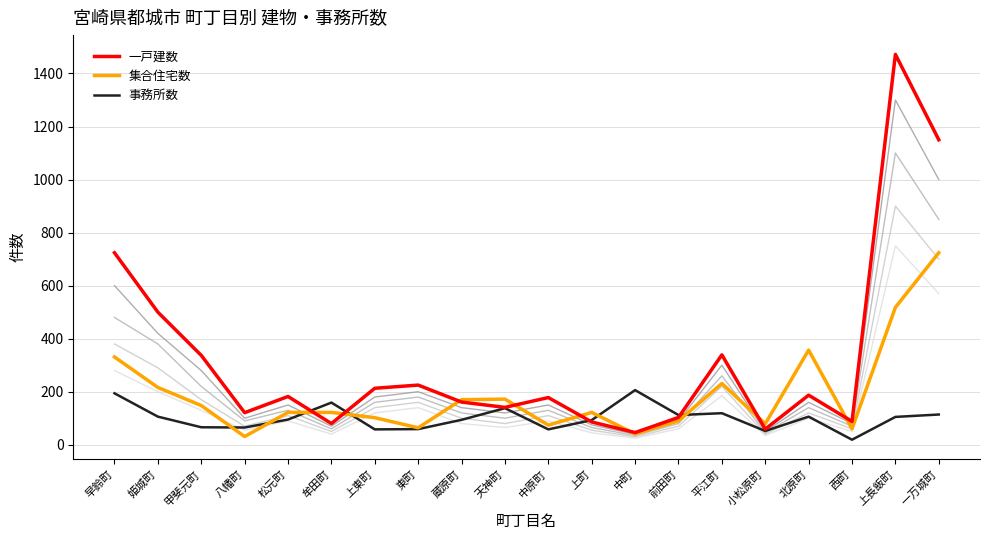

List the series in order of their overall mean, lowest first.

事務所数, 集合住宅数, 一戸建数